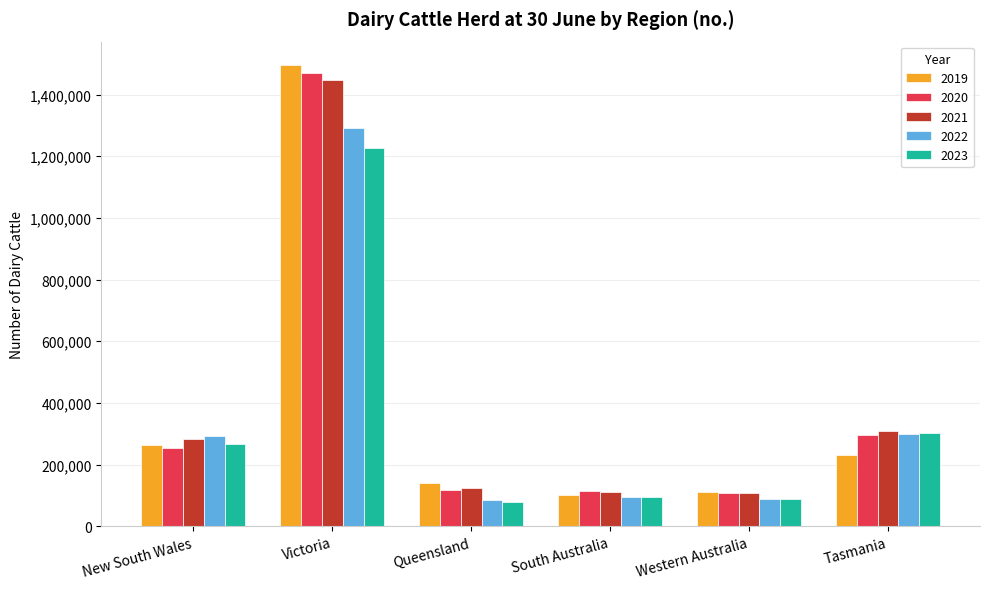

The 2022 series shows 782034 at Victoria. True or false?

False